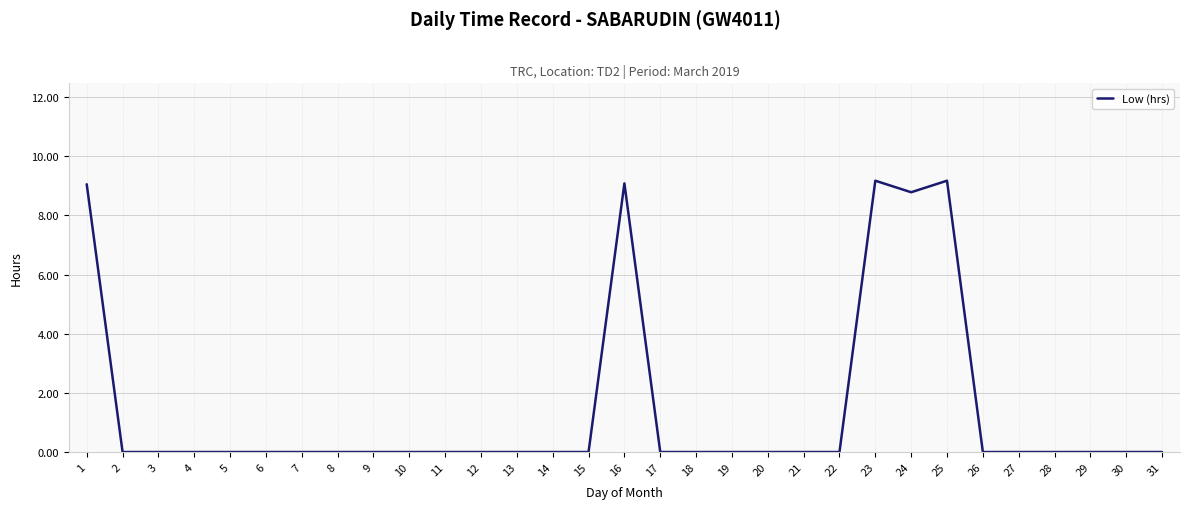

Is it true that the value at 5 is 0.0?

True